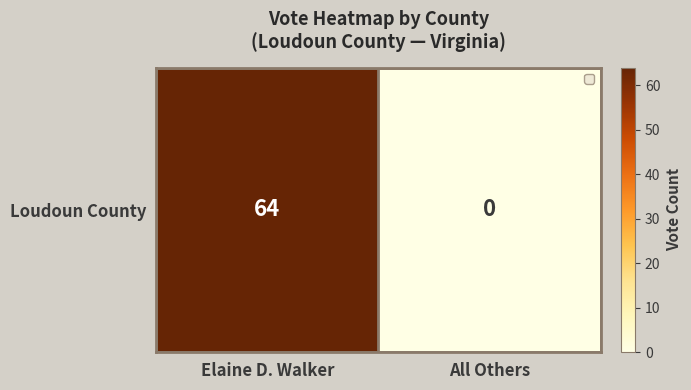

List the labels in order of value, smallest first.

All Others, Elaine D. Walker